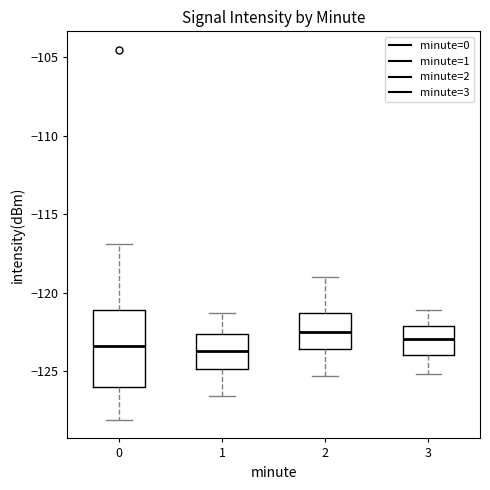

Reading left to right, transcribe this box plot: for each box, give where its median line is, the range the box spans, and where its two whiskers end, as read against the y-axis. The values are not printed on the chart, so give them approximately, as read against the axis.

0: median -123.5, box -126.0 to -121.0, whiskers -128.0 to -117.0
1: median -123.5, box -125.0 to -122.5, whiskers -126.5 to -121.5
2: median -122.5, box -123.5 to -121.5, whiskers -125.5 to -119.0
3: median -123.0, box -124.0 to -122.0, whiskers -125.0 to -121.0